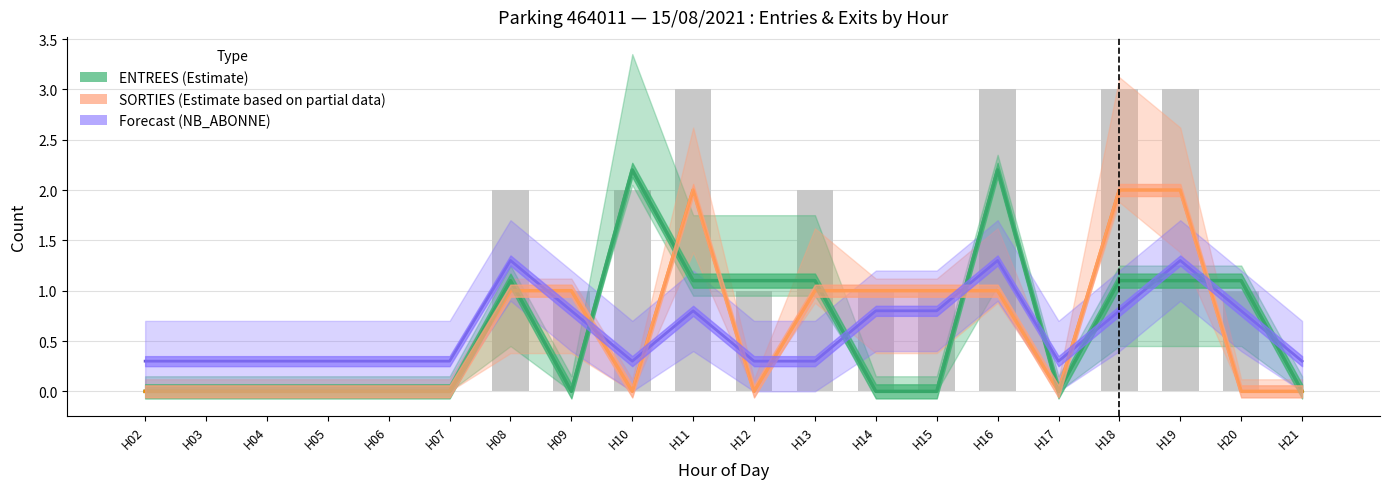

Which series has the largest total across all categories?

ENTREES (Estimate)